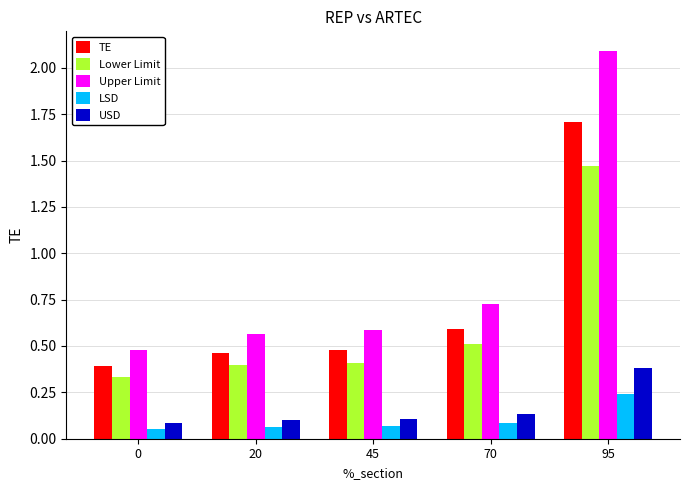

At how many categories does at least one series exceed 0?

5